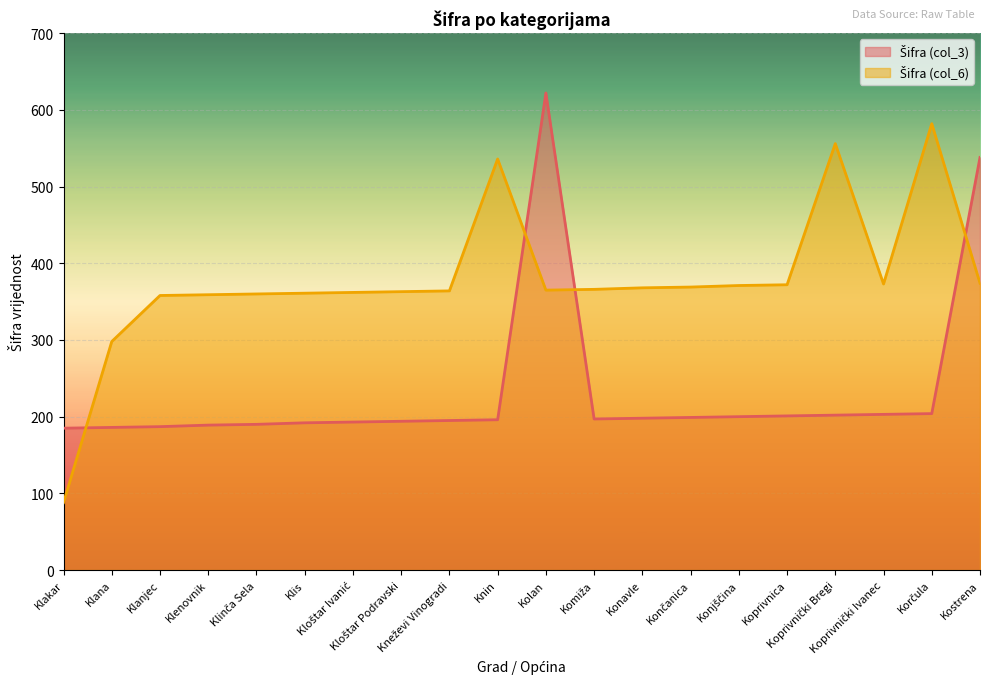

The value of Šifra (col_6) at Koprivnički Bregi is 284. True or false?

False